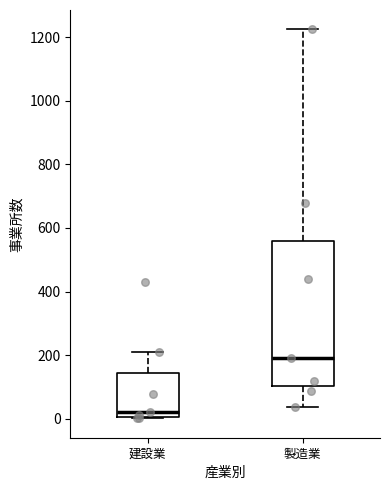

Reading left to right, transcribe this box plot: for each box, give where its median line is, the range the box spans, and where its two whiskers end, as read against the y-axis. The values are not printed on the chart, so give them approximately, as read against the axis.

建設業: median 20, box 0 to 140, whiskers 0 to 200
製造業: median 200, box 100 to 560, whiskers 40 to 1220